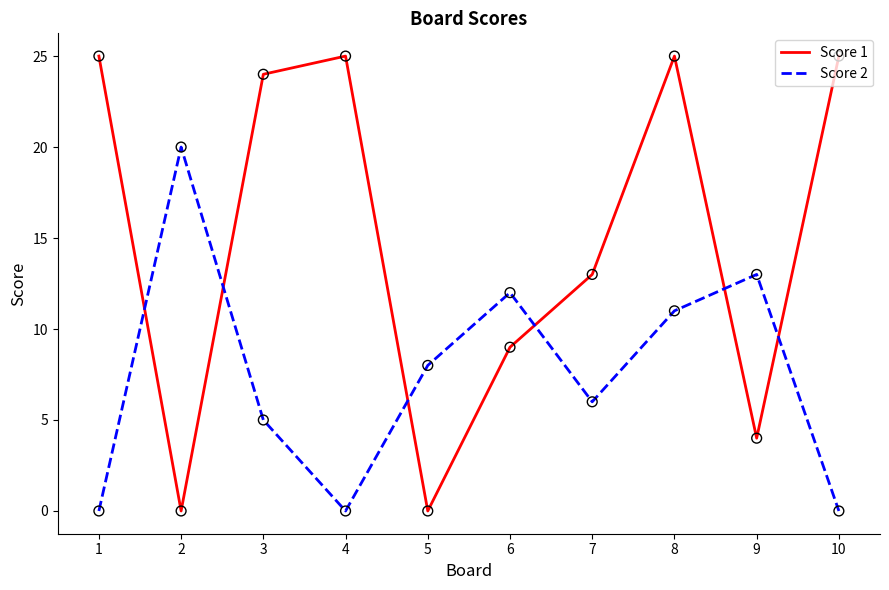

Is the value of Score 1 at 2 greater than the value of Score 2 at 8?

No